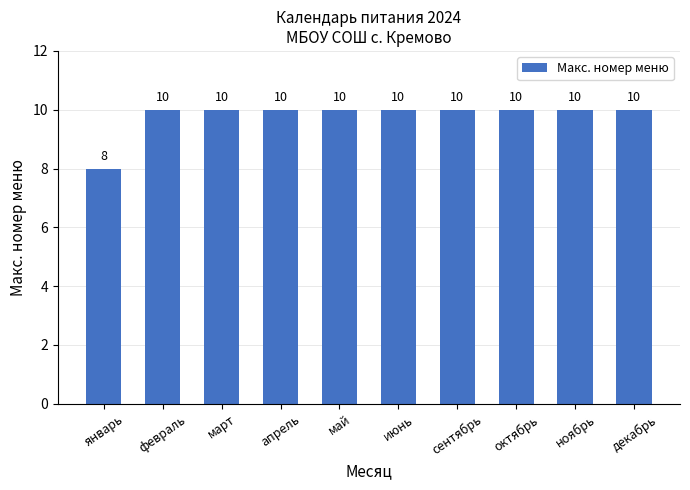

What is the sum of all values?

98